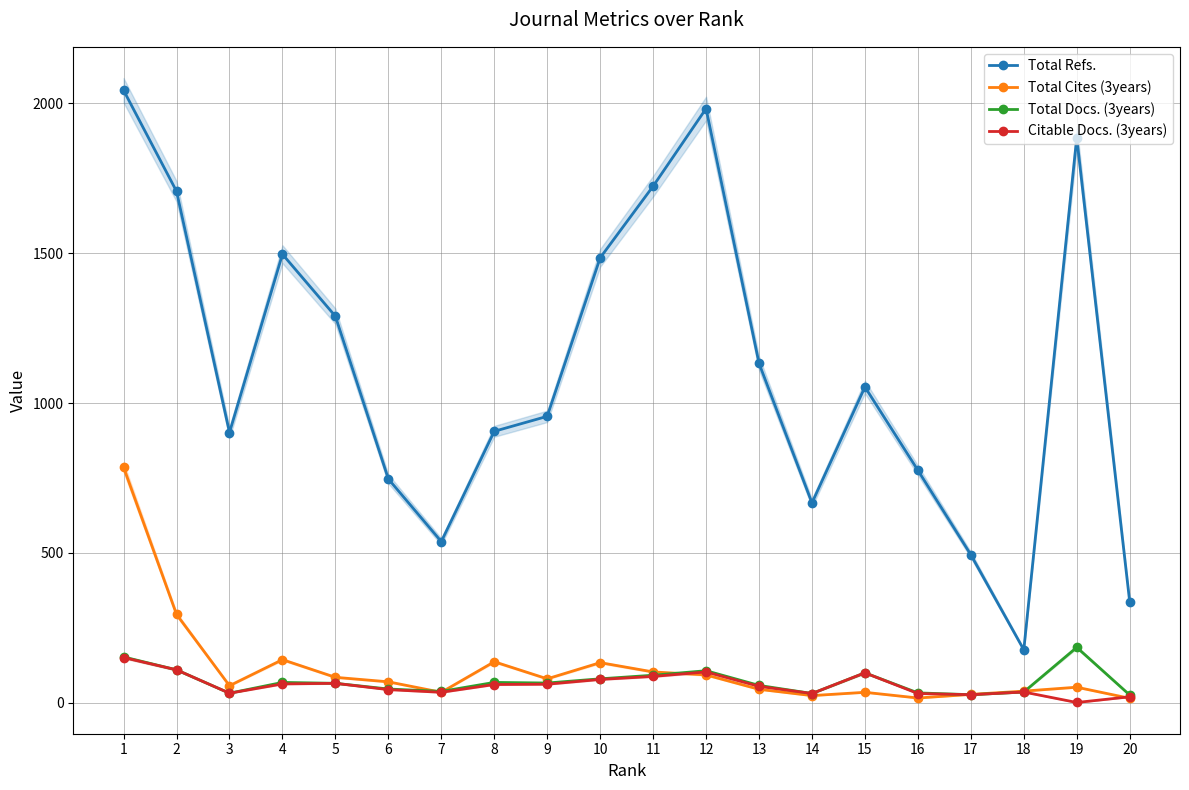

True or false: Citable Docs. (3years) and Total Refs. intersect in this chart.

False